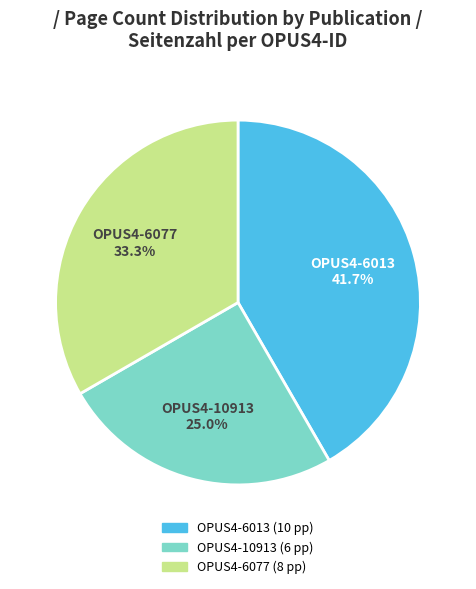

Does any single category account for the majority?

No